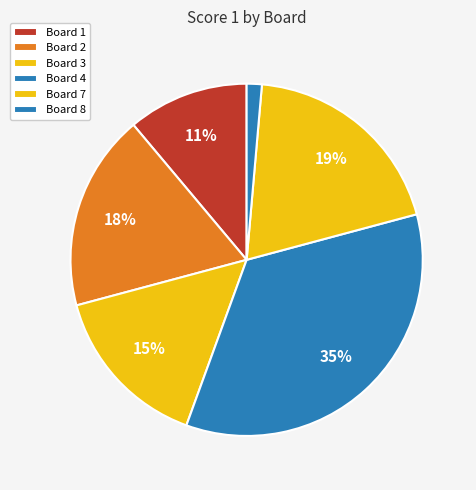

How many slices are in this pie chart?

6